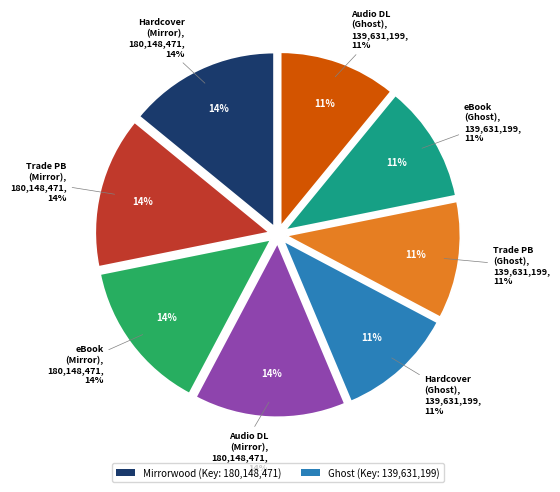

Does any single category account for the majority?

No